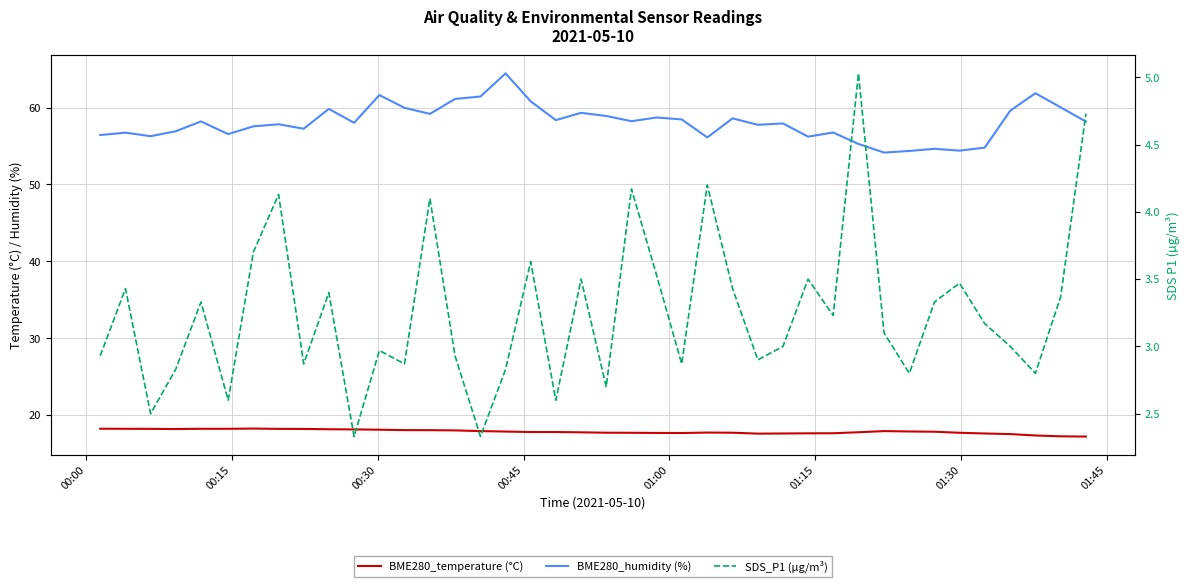

How many series are shown in this chart?

3